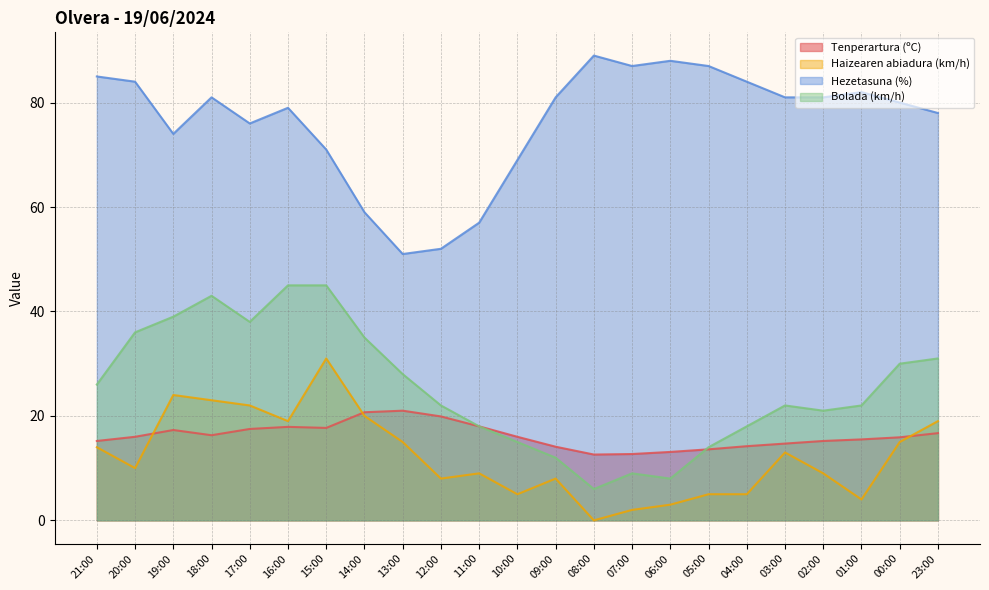

After their last crossing, which series has the higher values: Tenperartura (ºC) or Bolada (km/h)?

Bolada (km/h)